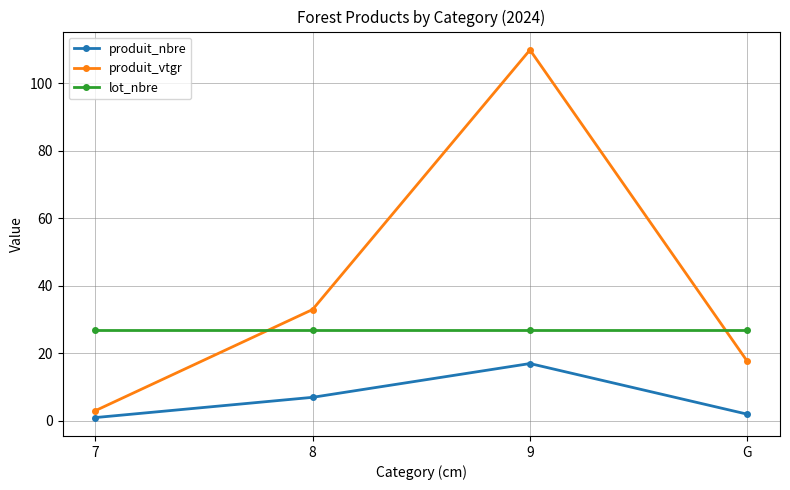

What is the difference between the maximum and minimum values in the produit_vtgr series?

106.8